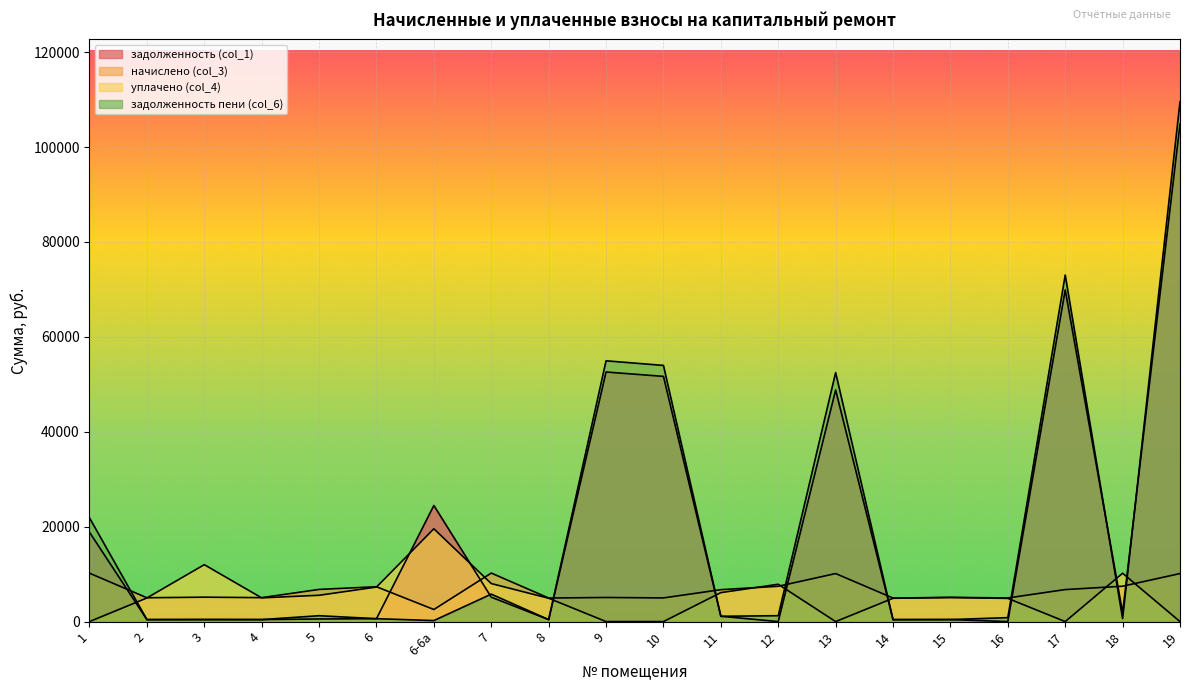

At which category is the sum across all series the highest?

19